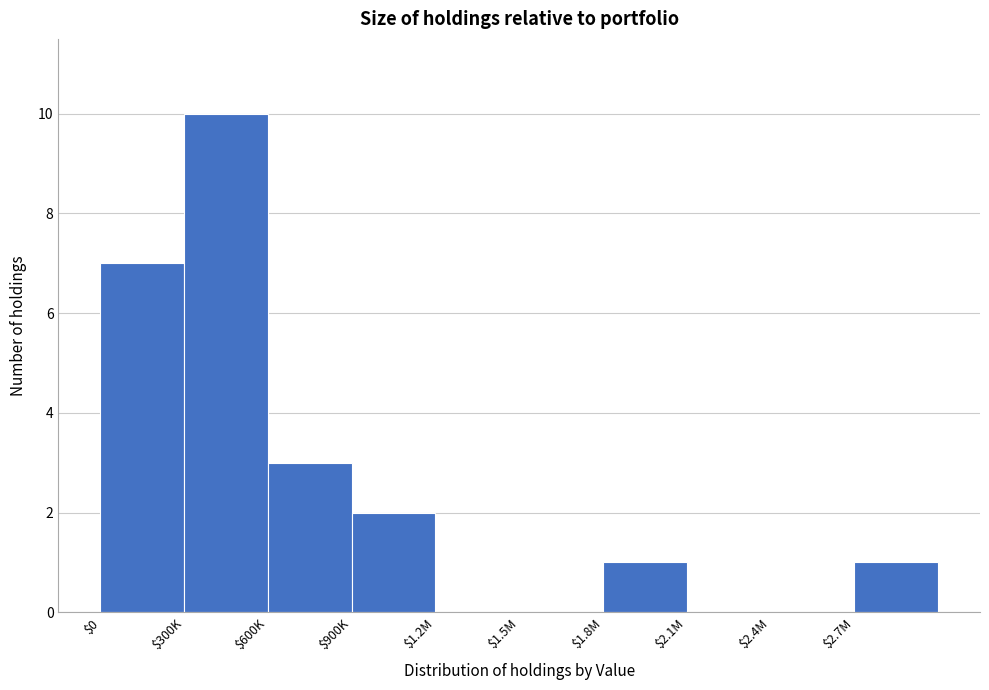

True or false: the data shows 5 at $2.1M.

False